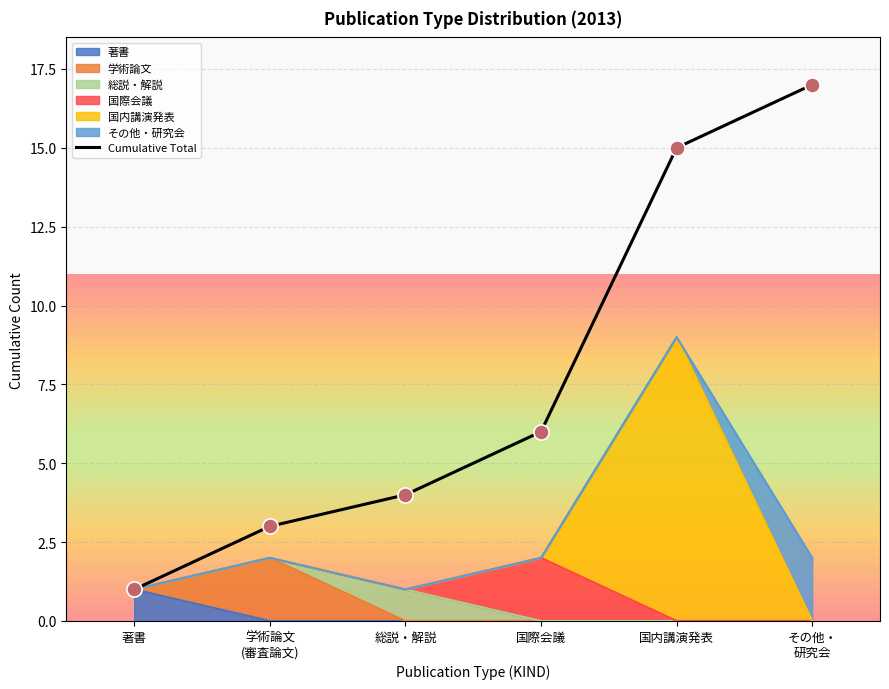

Between その他・
研究会 and 著書, which is larger?

その他・
研究会